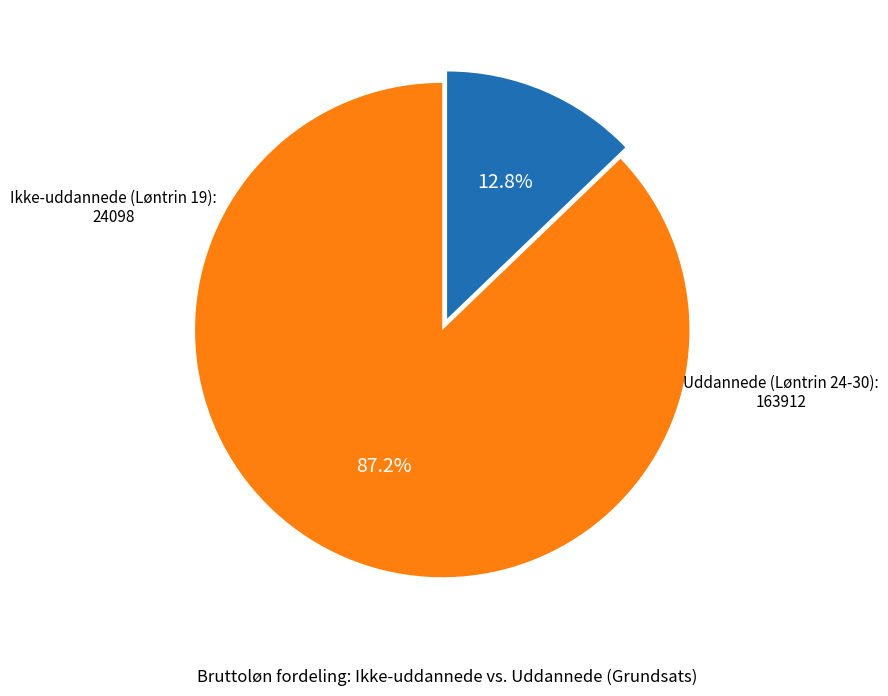

How many segments does this pie chart have?

2